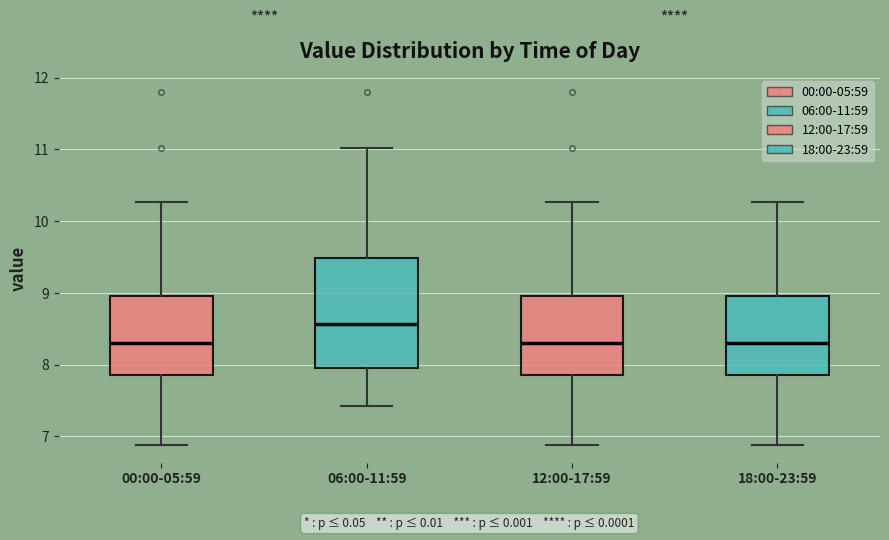

Reading left to right, read every box against the y-axis: the position of its median line, the range the box covers, and the ends of its whiskers. The values are not printed on the chart, so give them approximately, as read against the axis.

00:00-05:59: median 8.3, box 7.9 to 9.0, whiskers 6.9 to 10.3
06:00-11:59: median 8.6, box 8.0 to 9.5, whiskers 7.4 to 11.0
12:00-17:59: median 8.3, box 7.9 to 9.0, whiskers 6.9 to 10.3
18:00-23:59: median 8.3, box 7.9 to 9.0, whiskers 6.9 to 10.3